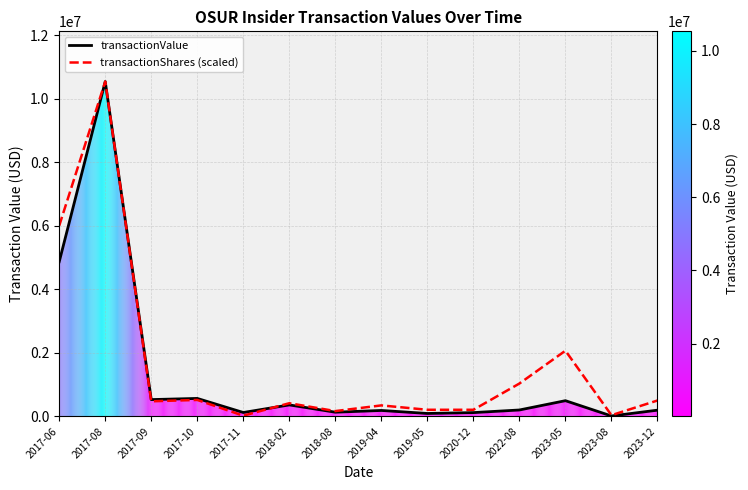

What is the total value across all series at 2023-05?

2558518.7